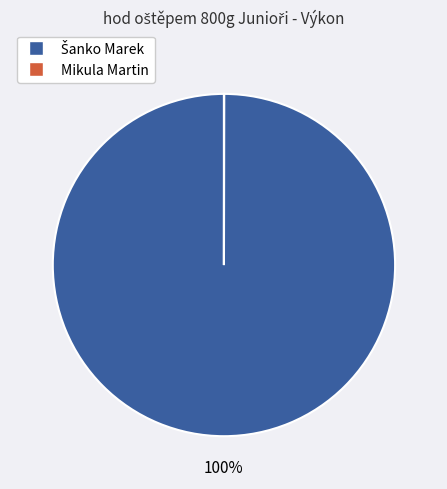

Is there any slice that represents more than half of the pie?

Yes